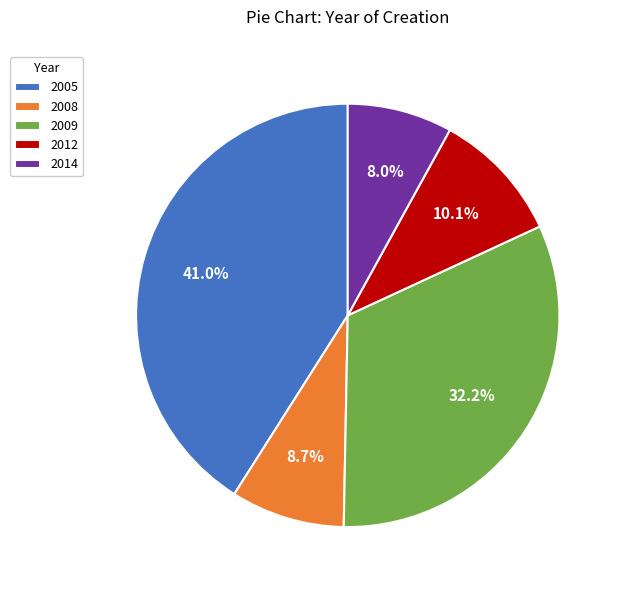

Which has a higher value, 2005 or 2014?

2005